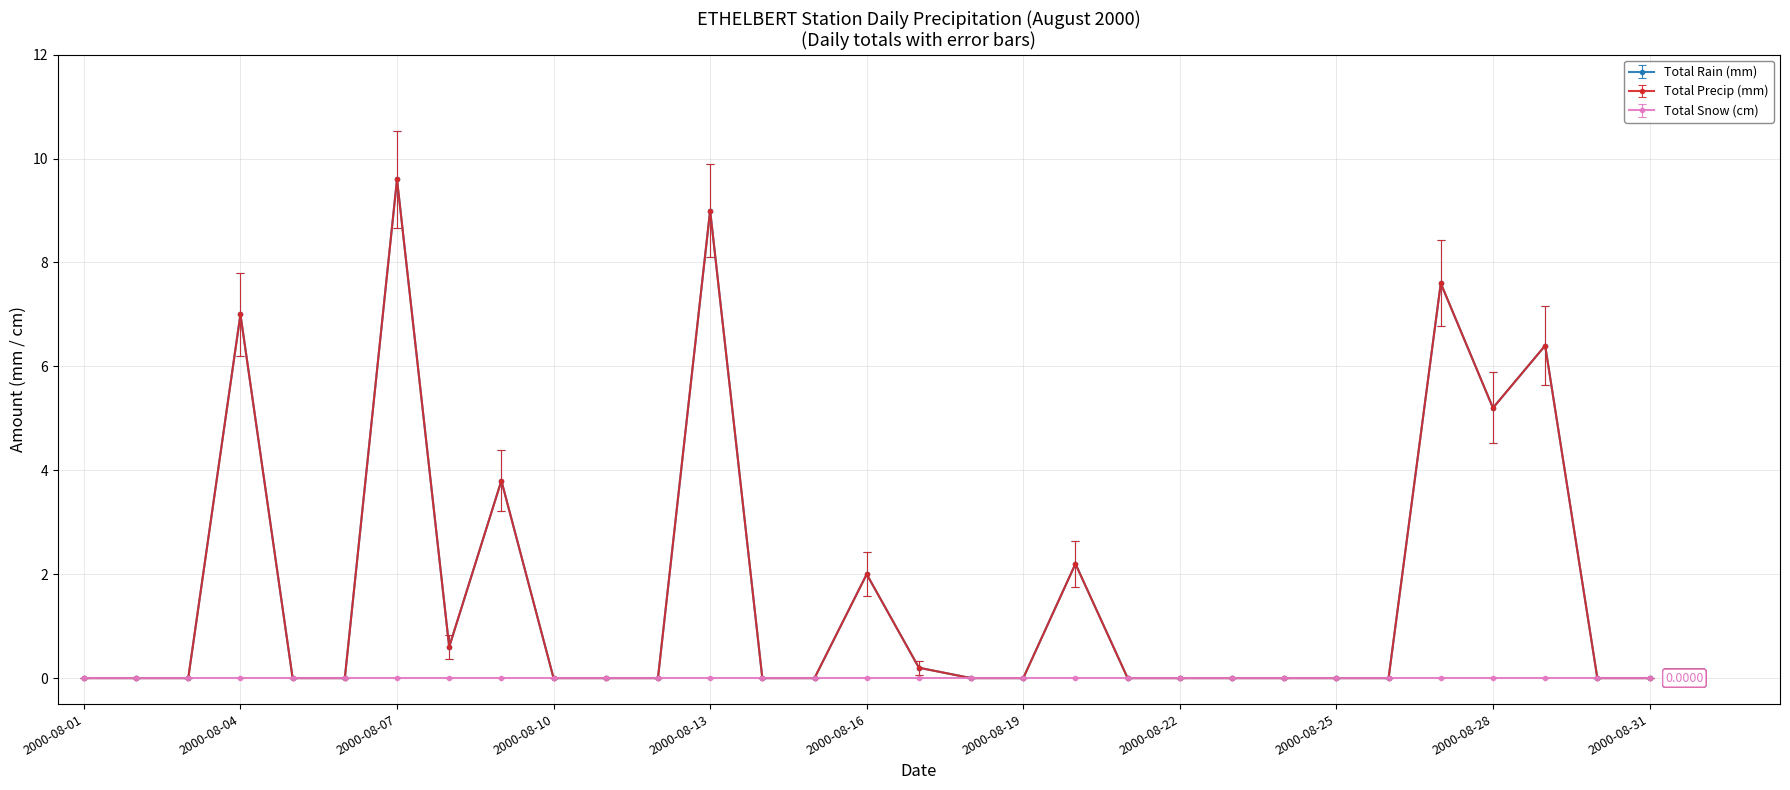

List the labels in order of Total Rain (mm) value, smallest first.

2000-08-01, 2000-08-02, 2000-08-03, 2000-08-05, 2000-08-06, 2000-08-10, 2000-08-11, 2000-08-12, 2000-08-14, 2000-08-15, 2000-08-18, 2000-08-19, 2000-08-21, 2000-08-22, 2000-08-23, 2000-08-24, 2000-08-25, 2000-08-26, 2000-08-30, 2000-08-31, 2000-08-17, 2000-08-08, 2000-08-16, 2000-08-20, 2000-08-09, 2000-08-28, 2000-08-29, 2000-08-04, 2000-08-27, 2000-08-13, 2000-08-07